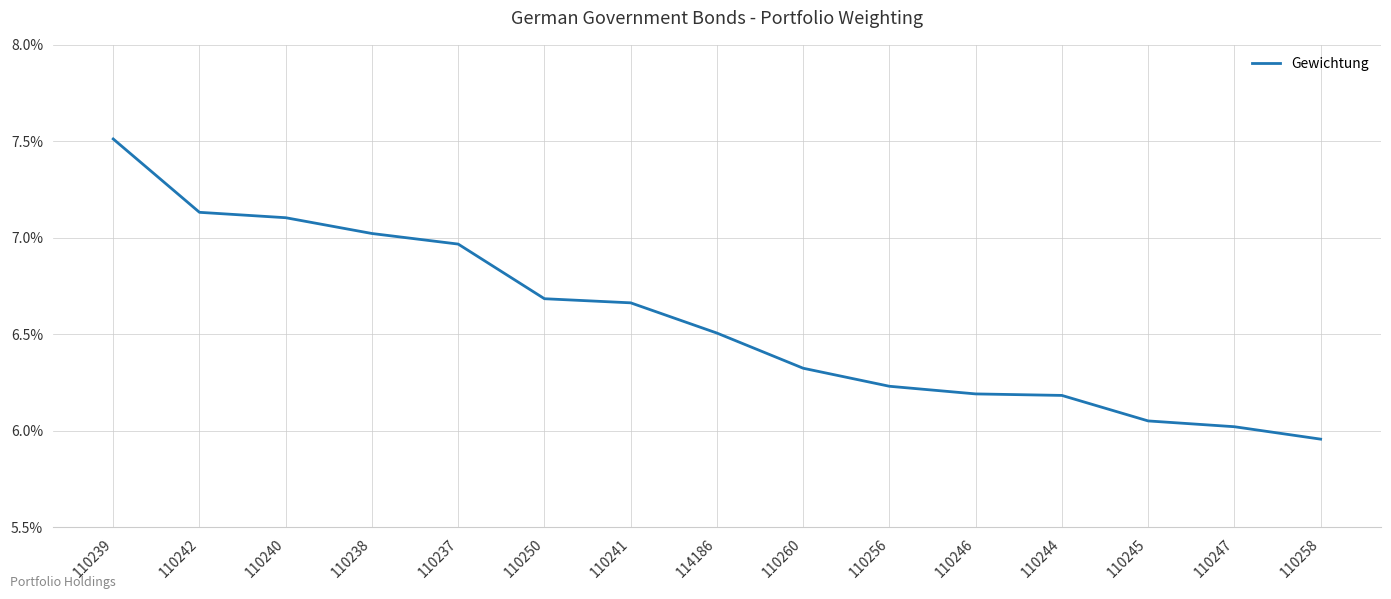

Does the chart display data point markers on the line(s)?

No